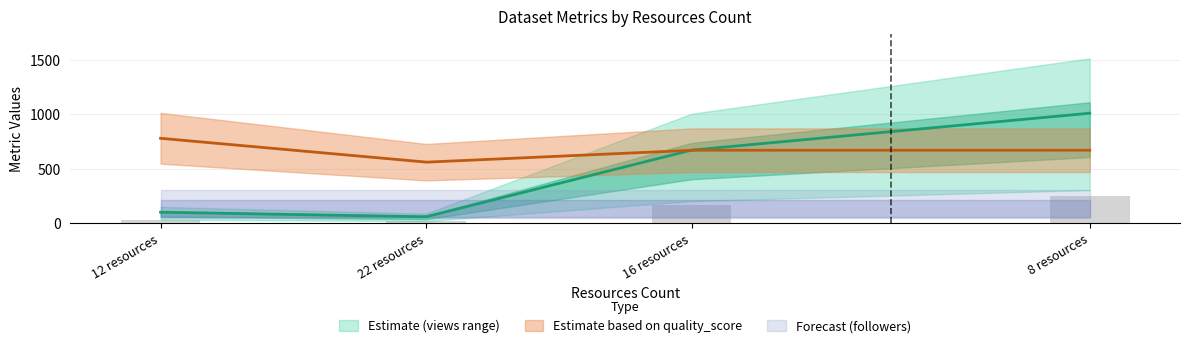

List the series in order of their peak value, highest first.

metric.views, quality_score, metric.discussions, metric.reuses, metric.followers